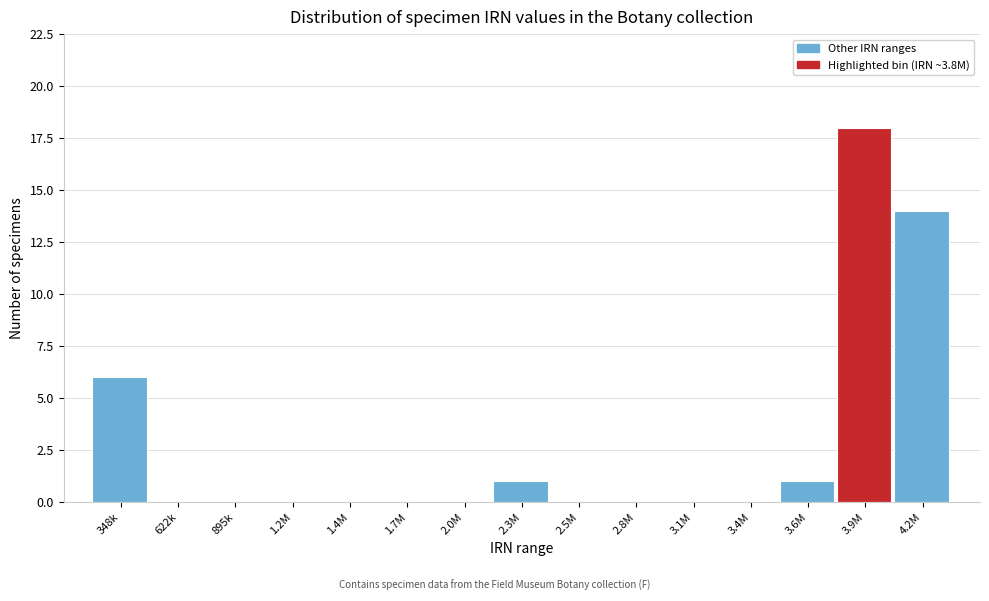

Reading left to right, transcribe all the data shown in this chart.

348k=6	622k=0	895k=0	1.2M=0	1.4M=0	1.7M=0	2.0M=0	2.3M=1	2.5M=0	2.8M=0	3.1M=0	3.4M=0	3.6M=1	3.9M=18	4.2M=14